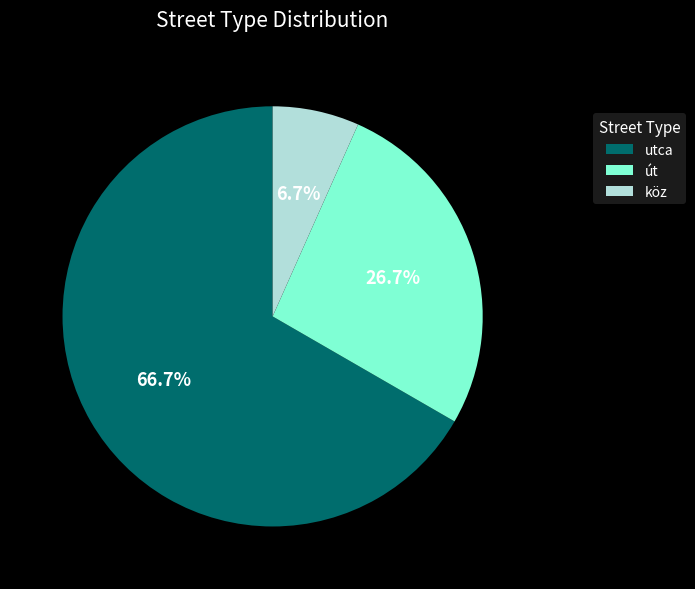

Which slice is the smallest?

köz